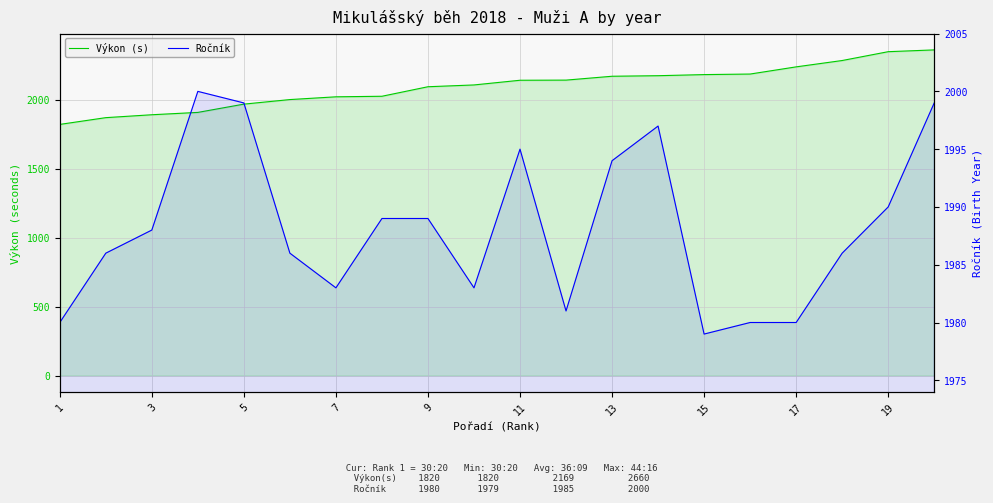

What is the average value of the Výkon (s) series?

2096